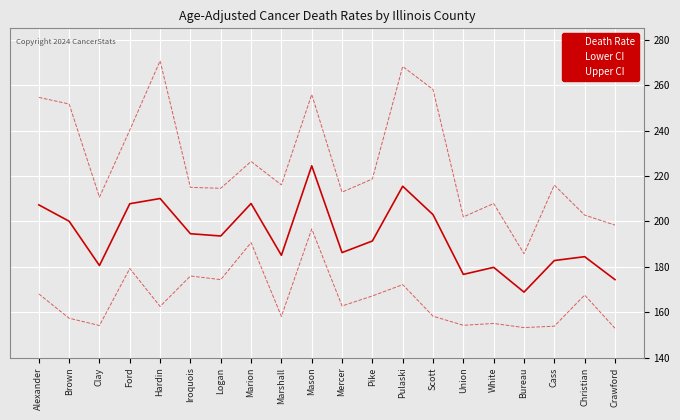

True or false: Upper CI and Lower CI cross at least once.

False